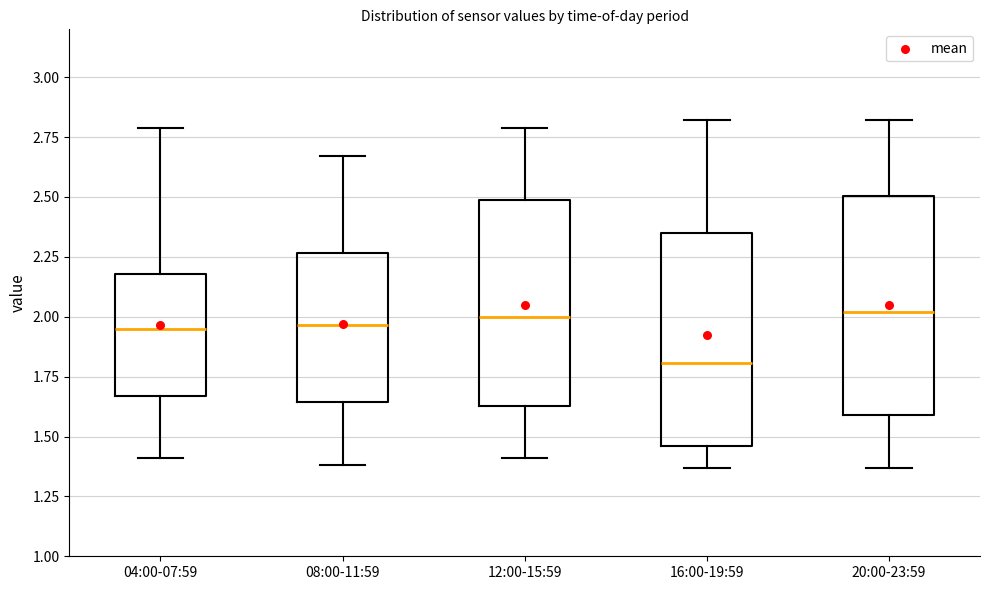

Reading left to right, read every box against the y-axis: the position of its median line, the range the box covers, and the ends of its whiskers. The values are not printed on the chart, so give them approximately, as read against the axis.

04:00-07:59: median 1.95, box 1.65 to 2.20, whiskers 1.40 to 2.80
08:00-11:59: median 1.95, box 1.65 to 2.25, whiskers 1.40 to 2.65
12:00-15:59: median 2.00, box 1.65 to 2.50, whiskers 1.40 to 2.80
16:00-19:59: median 1.80, box 1.45 to 2.35, whiskers 1.35 to 2.80
20:00-23:59: median 2.00, box 1.60 to 2.50, whiskers 1.35 to 2.80